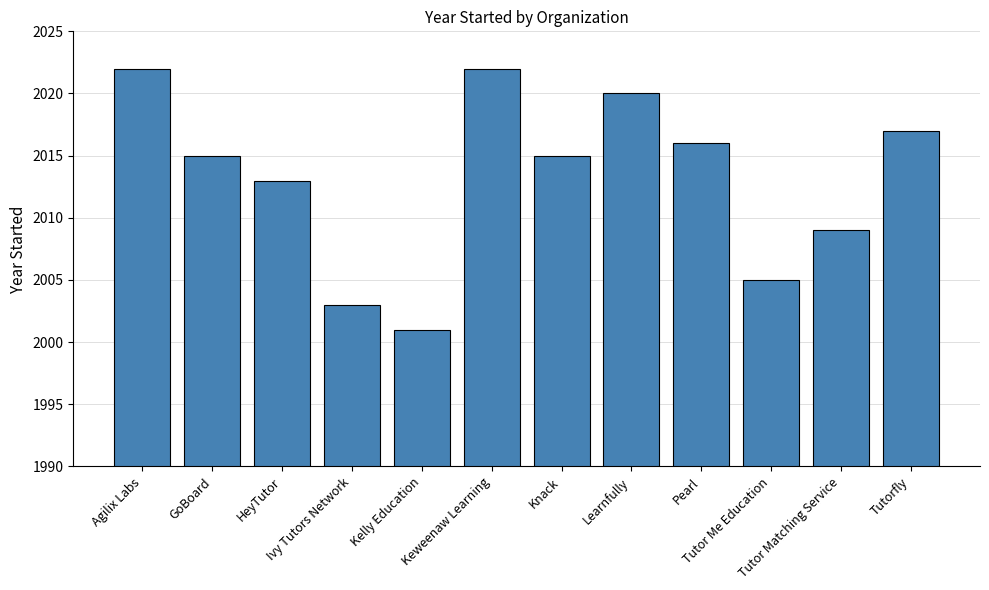

What is the difference between the second highest and minimum values?

21